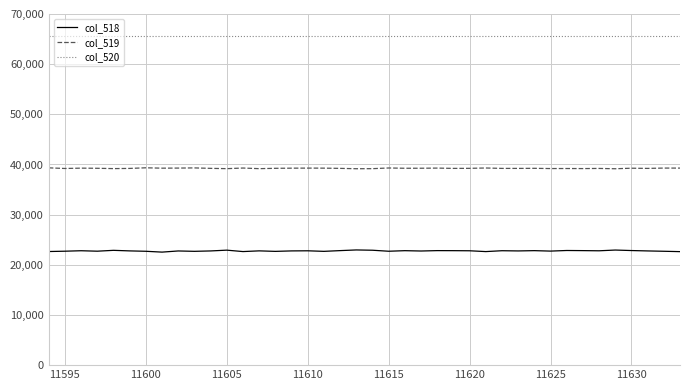

Does the chart have visible grid lines?

Yes